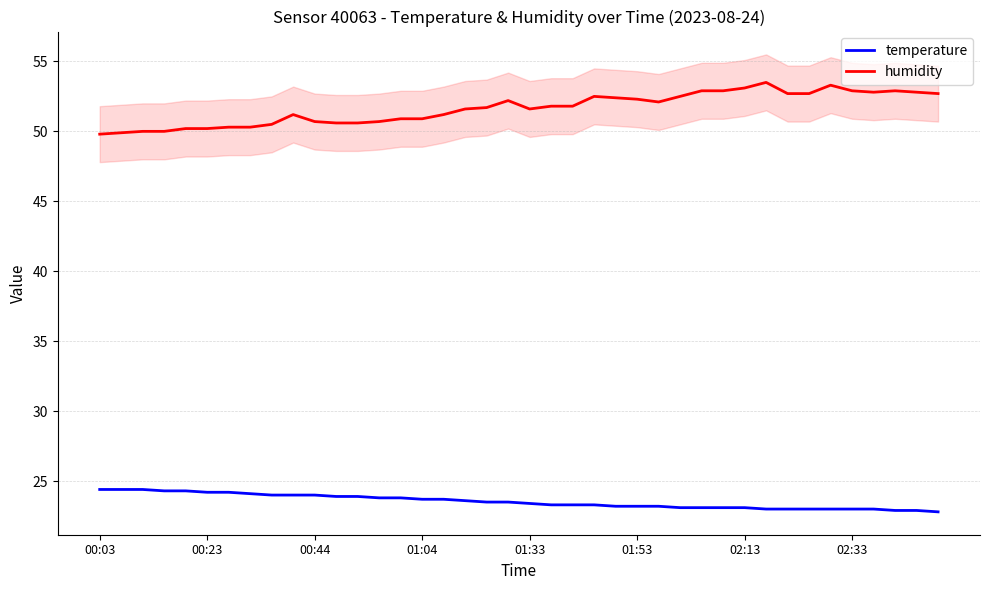

At which label does temperature first exceed 23?

00:03